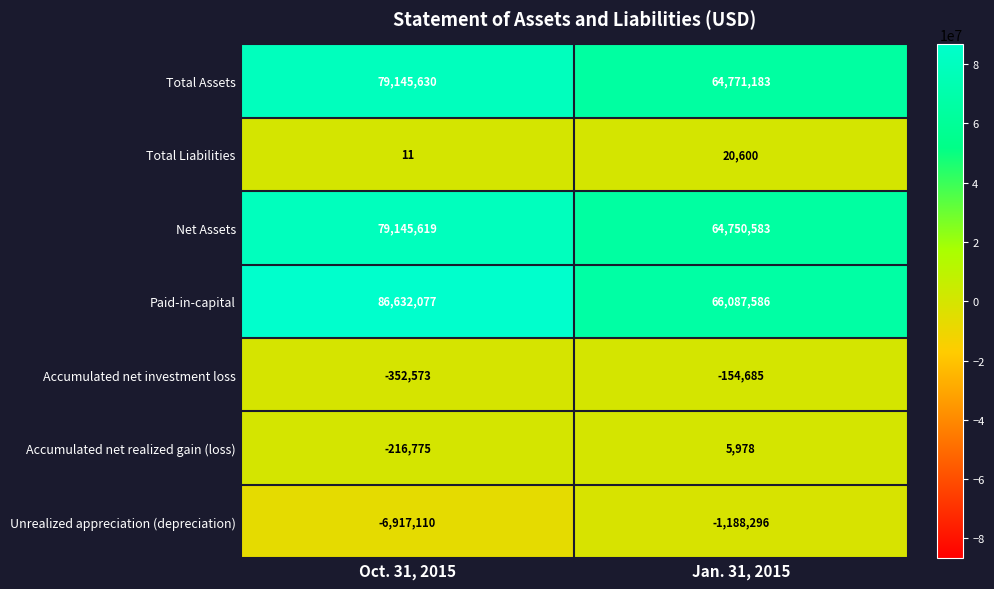

What is the smallest value displayed?

-6917110